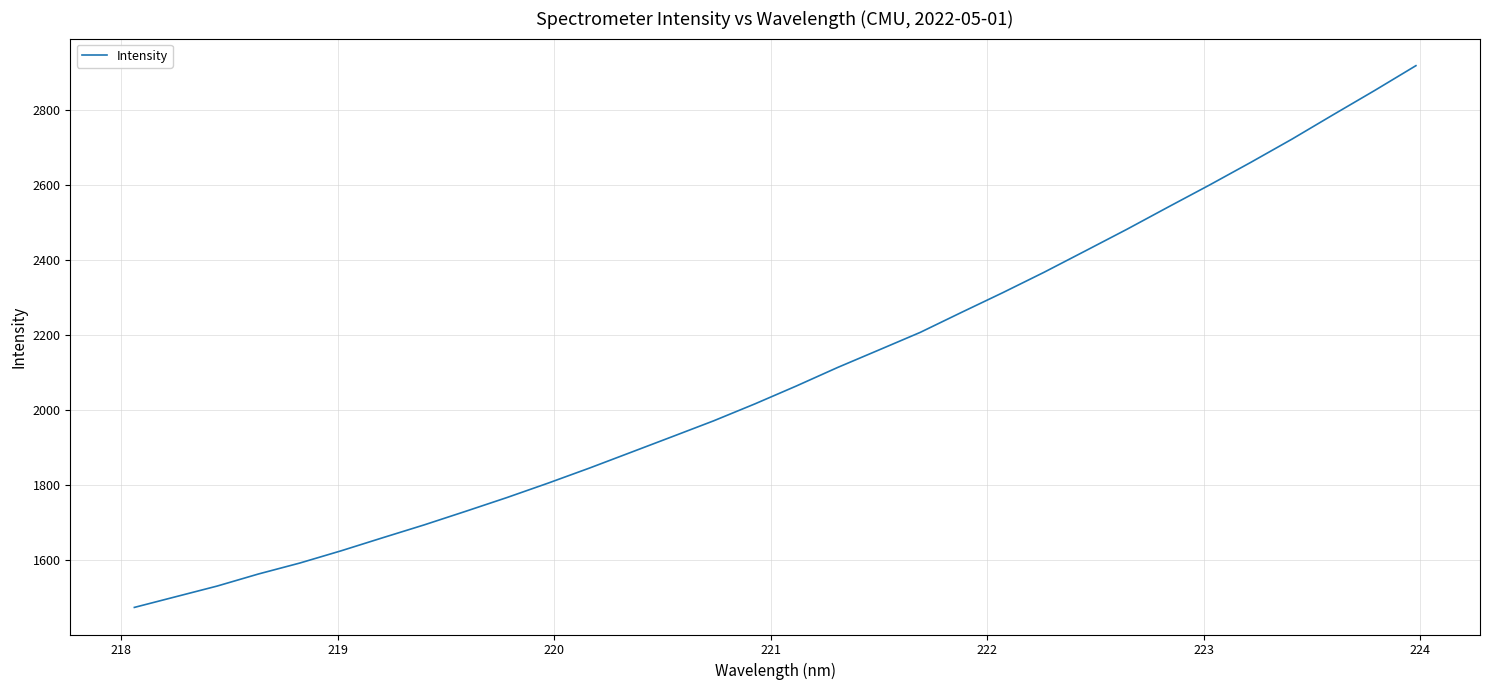

What is the greatest value displayed?

2919.1